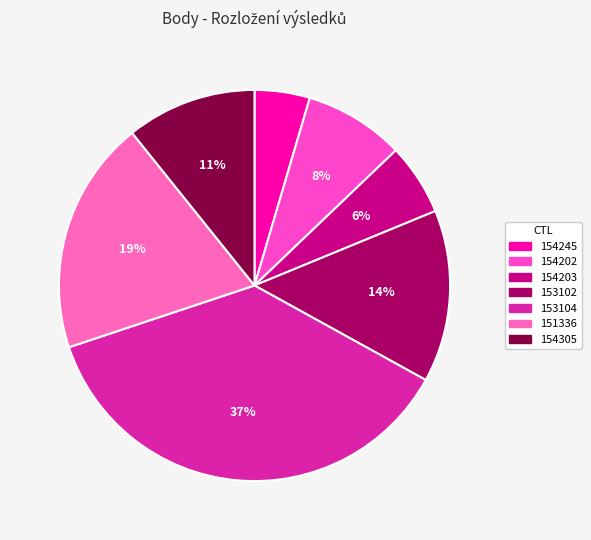

How much of the chart is everything except 151336?

80.6%